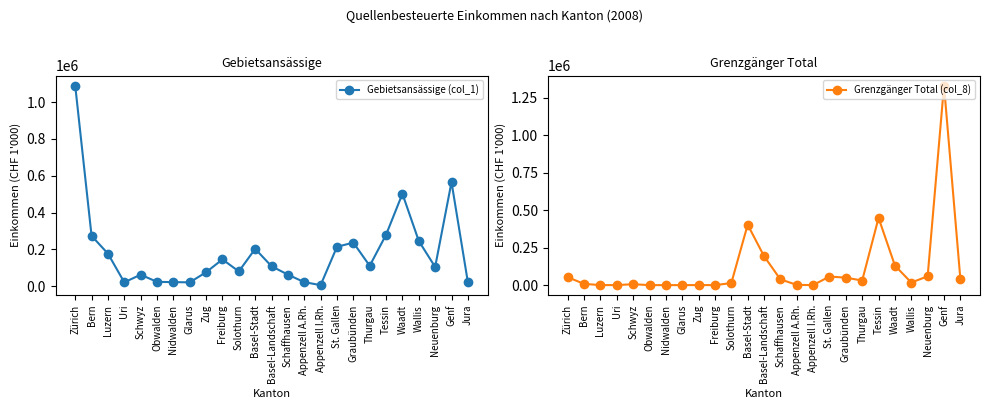

What is the difference between the highest and lowest values at Uri?

20951.8